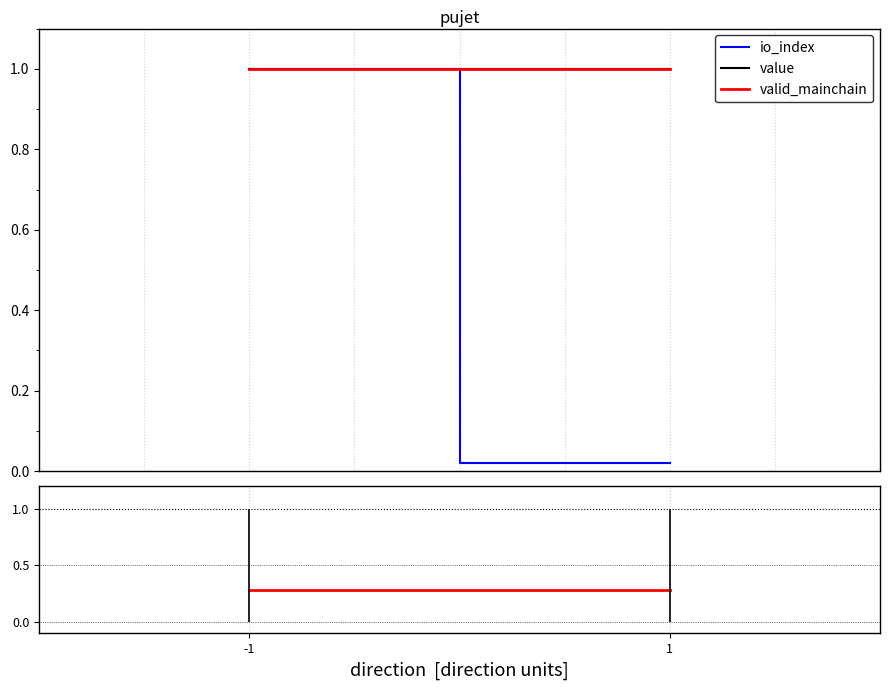

What is the value of the value point at the 2nd from the left?

1.0